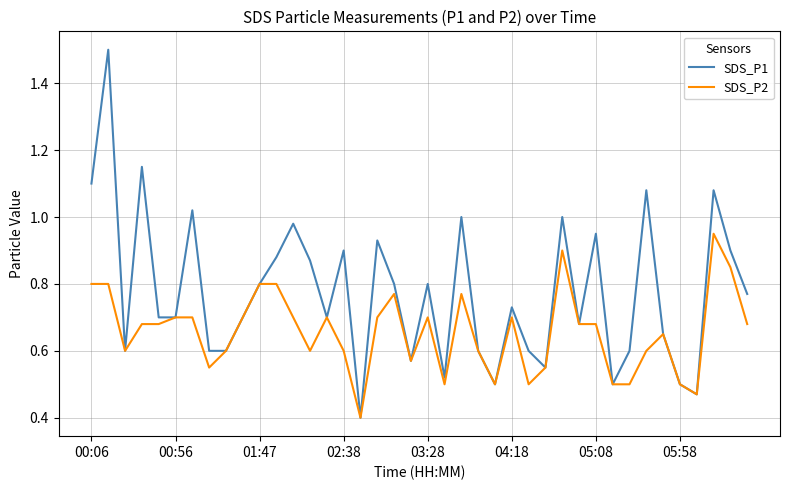

How many lines are shown in the chart?

2